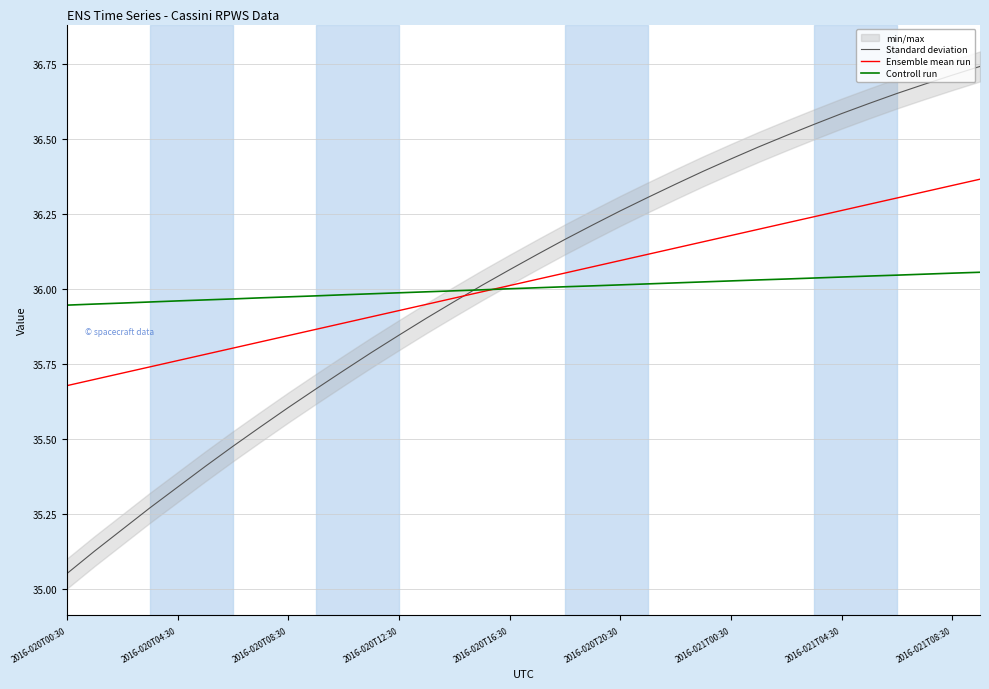

At which label does Standard deviation reach its minimum?

2016-020T00:30